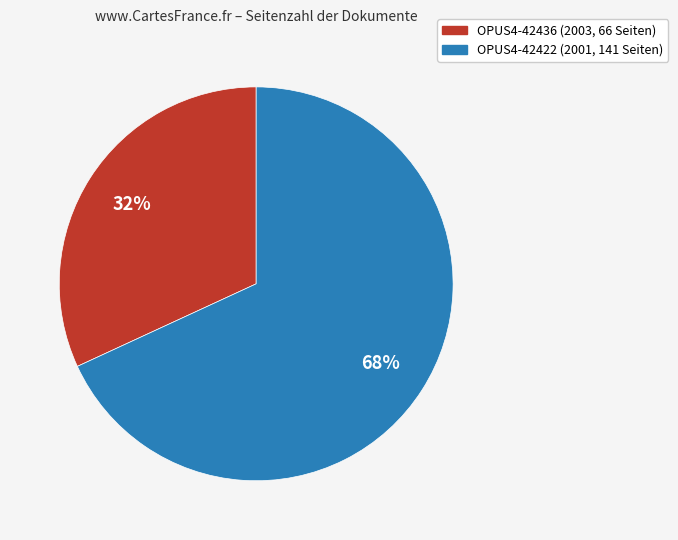

Which category accounts for the majority?

OPUS4-42422